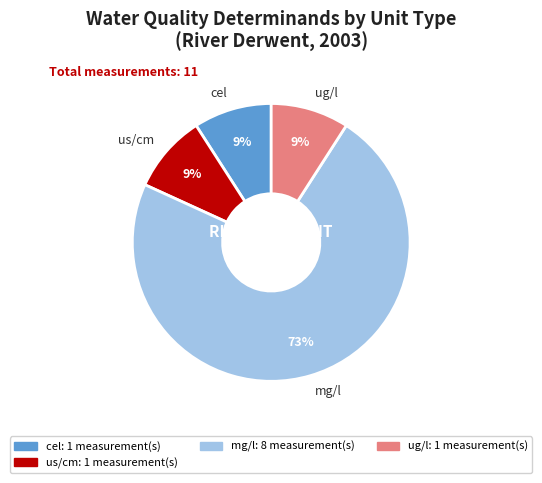

Which category has the biggest portion of the pie?

mg/l